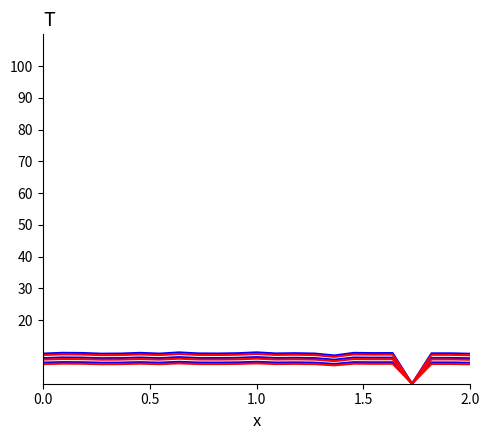

Does the chart have visible grid lines?

No